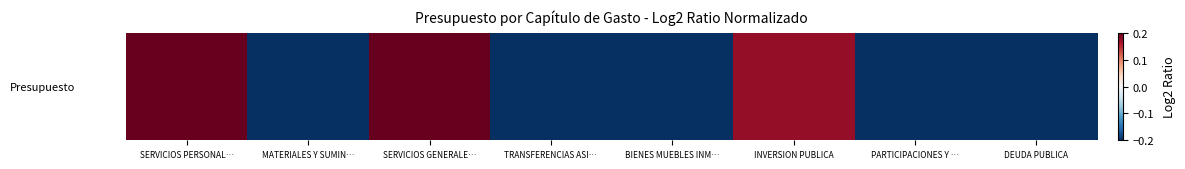

Reading right to left, extract all data points from this chart.

-0.2	-0.2	0.2	-0.2	-0.2	0.2	-0.2	0.2